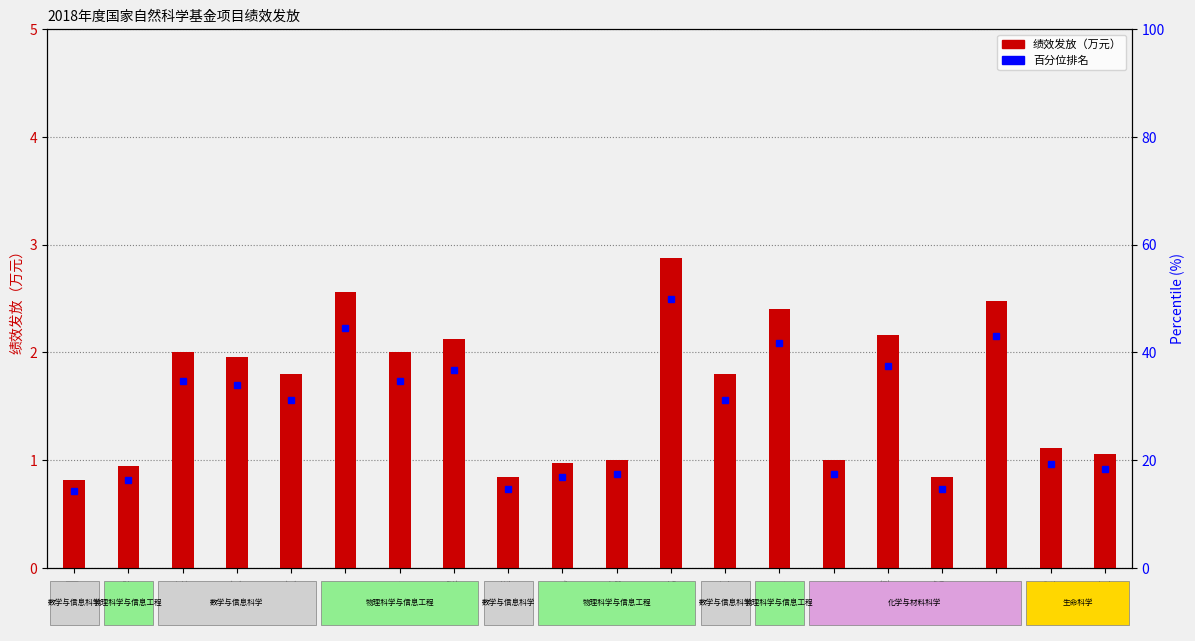

What is the minimum value shown in the chart?

0.8